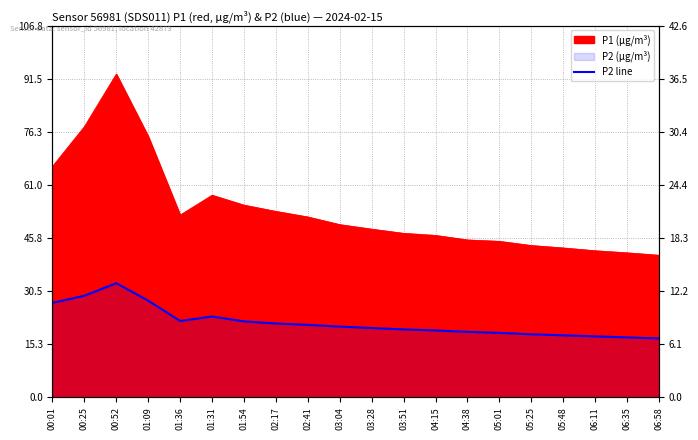

How many points are lower than both their immediate neighbors (excluding endpoints)?

1